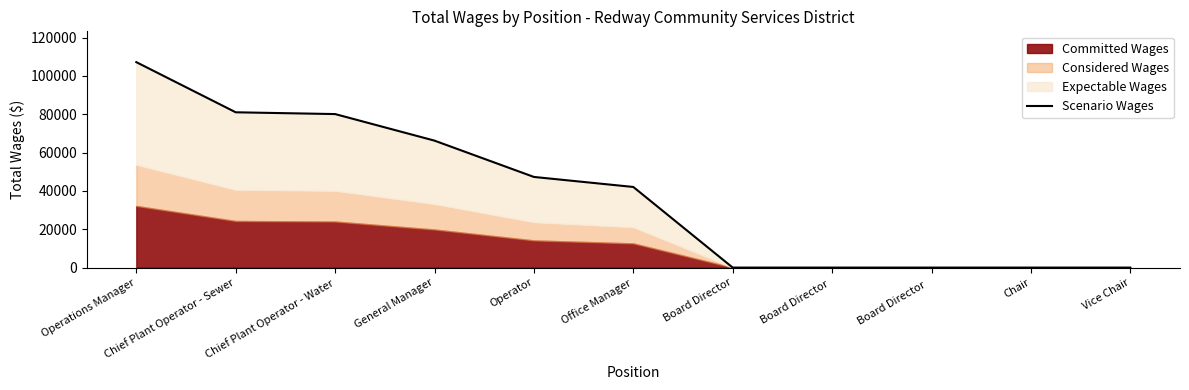

What position from the left is General Manager?

4